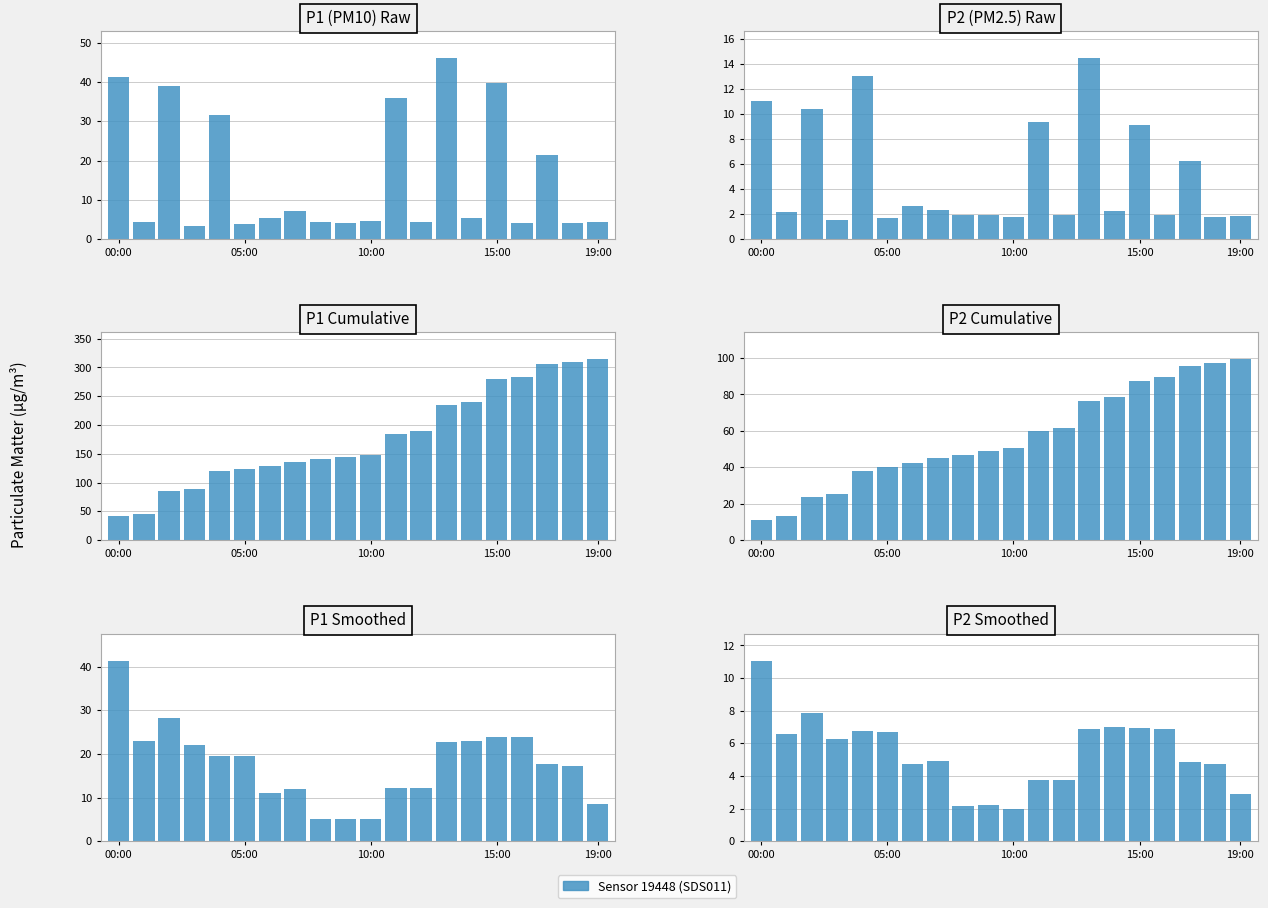

At how many categories does at least one series exceed 146?

10